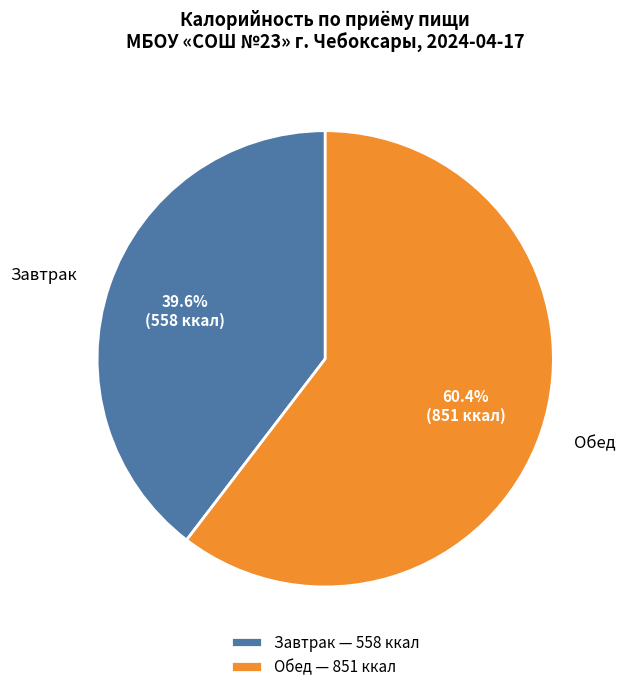

Between Обед and Завтрак, which is larger?

Обед